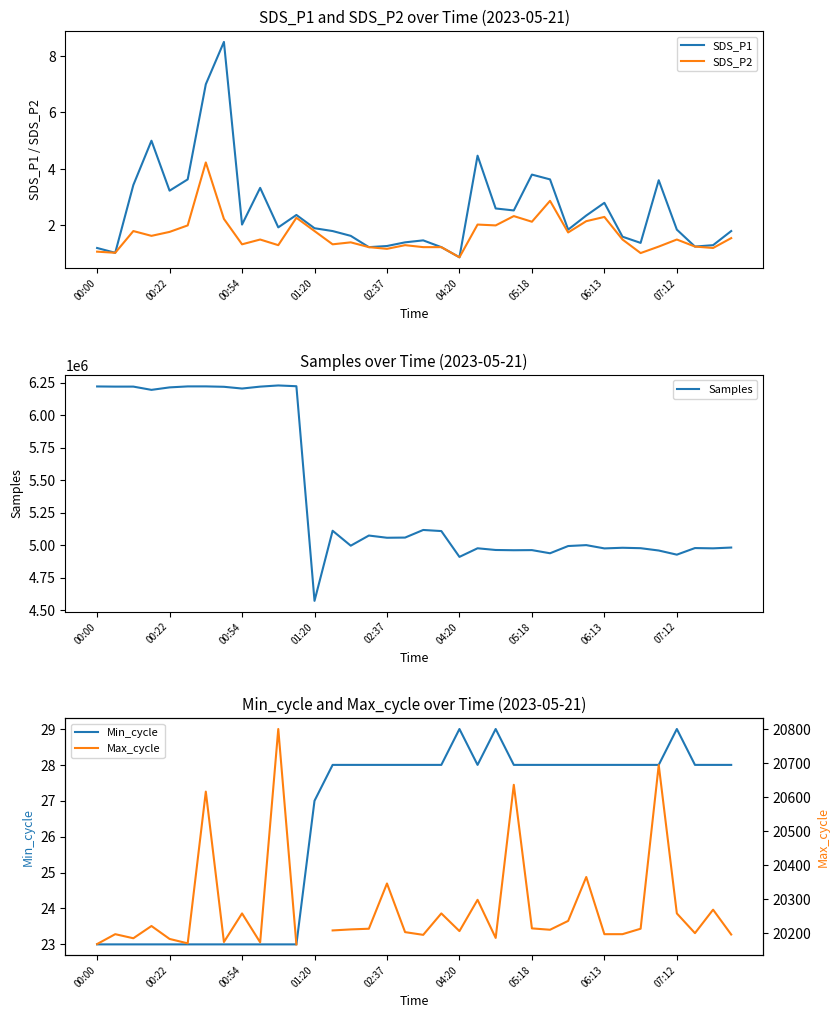

Where is Max_cycle nearest to the value 20484?

27